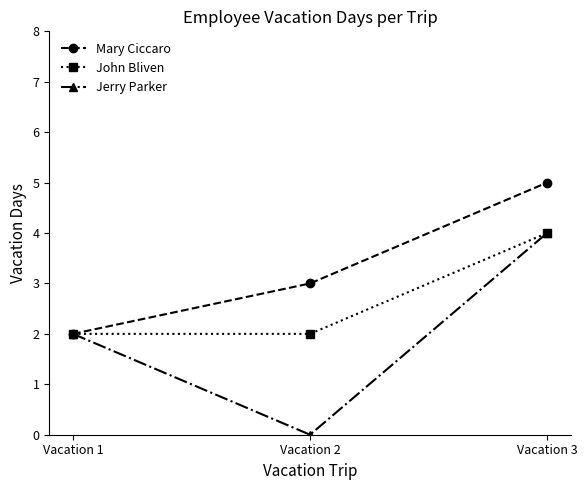

Reading left to right, list all the values displayed in this chart.

Mary Ciccaro: 2	3	5
John Bliven: 2	2	4
Jerry Parker: 2	0	4